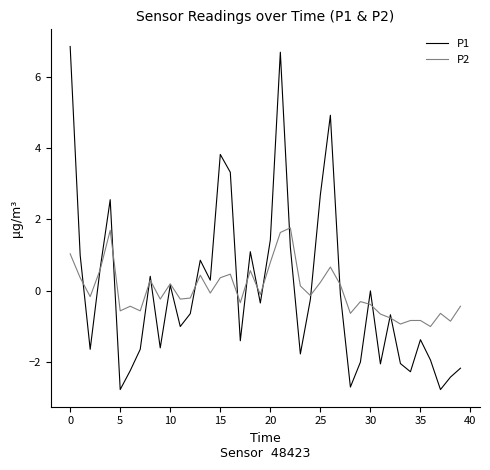

What is the maximum value for P1?

6.9